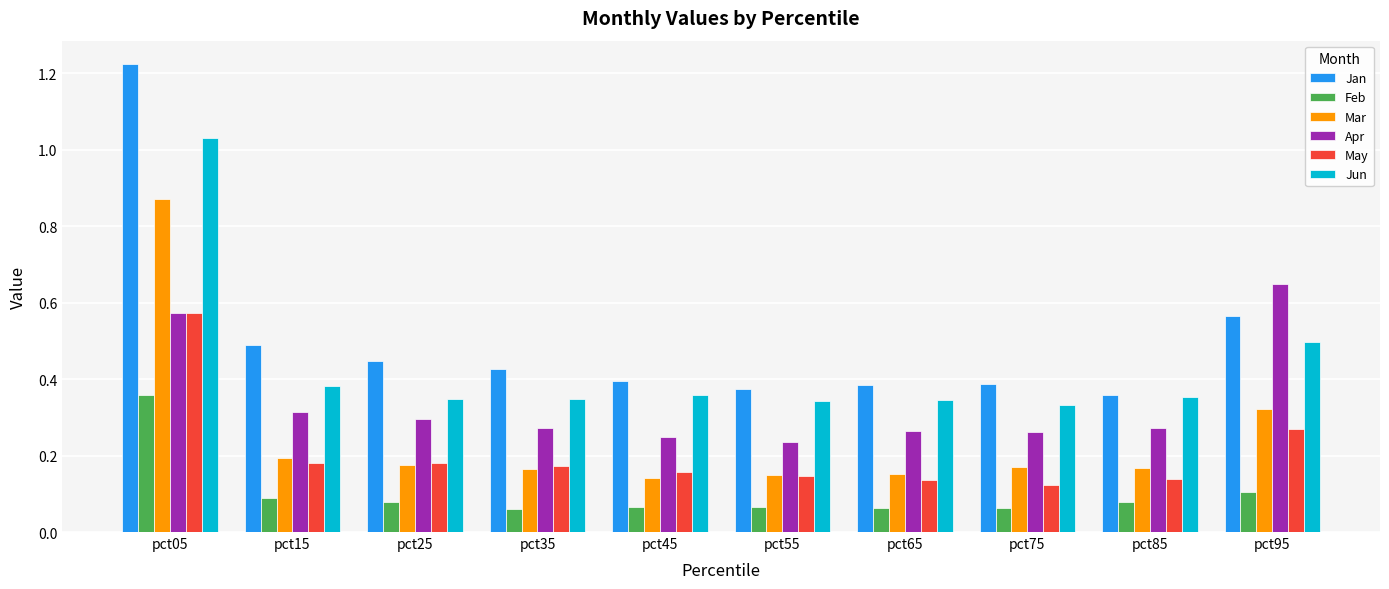

Count the Mar values in the range 0 to 1.

10